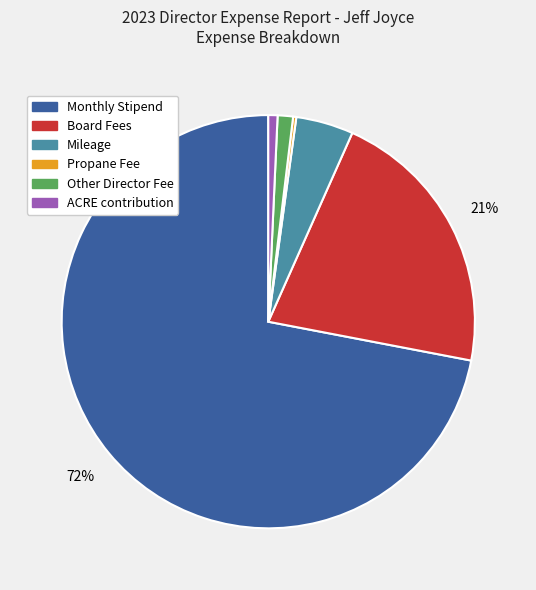

Which has a higher value, Mileage or Other Director Fee?

Mileage